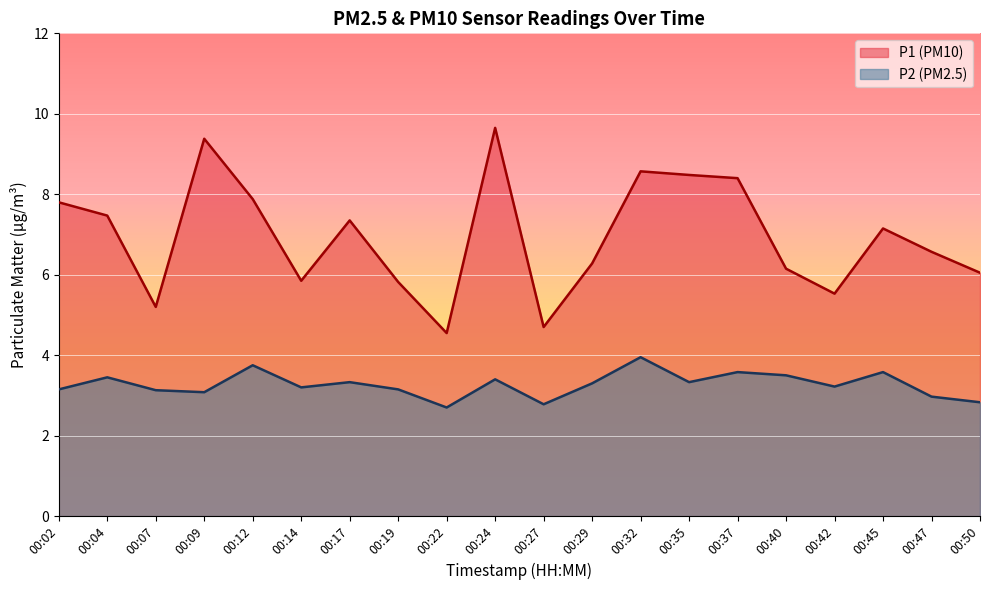

Which category has the highest value in the P1 series?

00:24